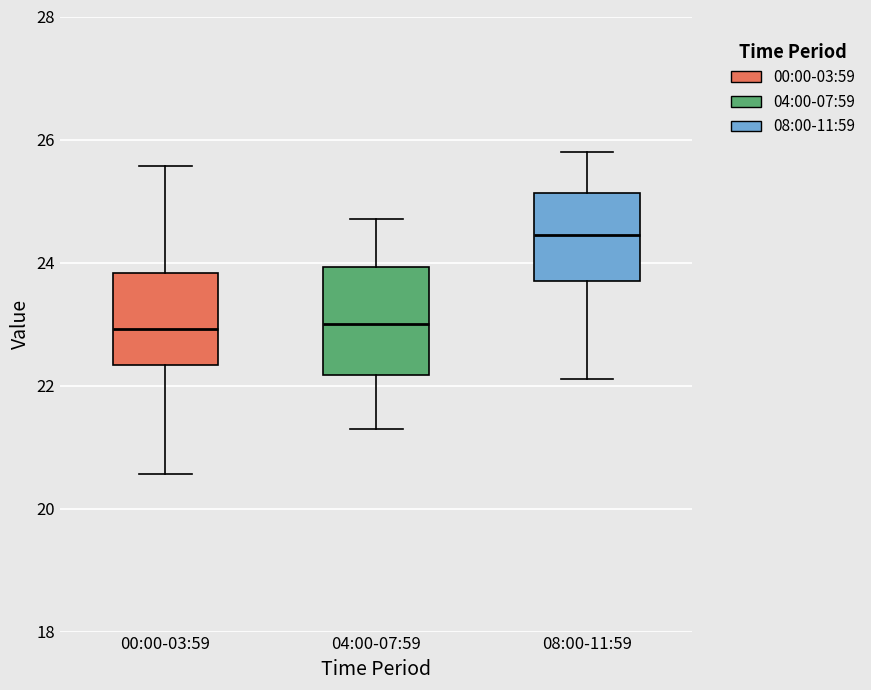

Which box is the tallest, from its lower edge to its upper edge?

04:00-07:59